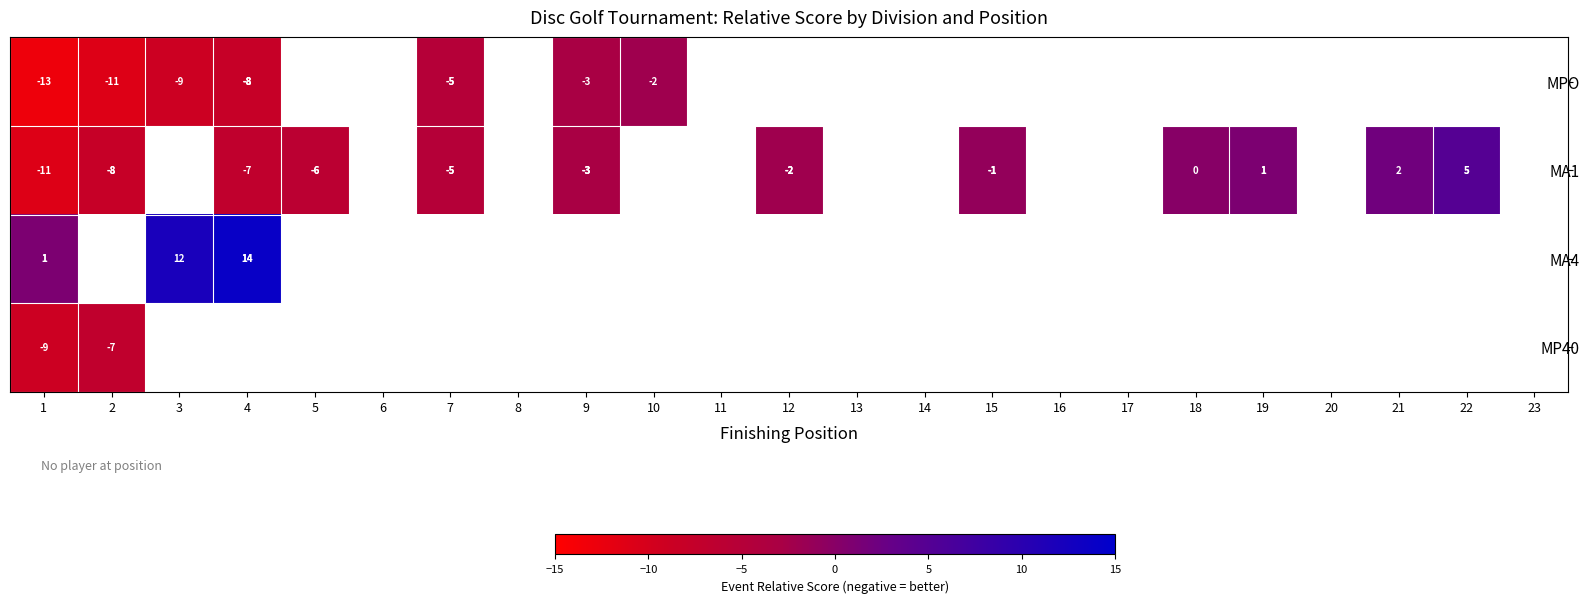

What is the difference between the MA1 values at 12 and 21?

4